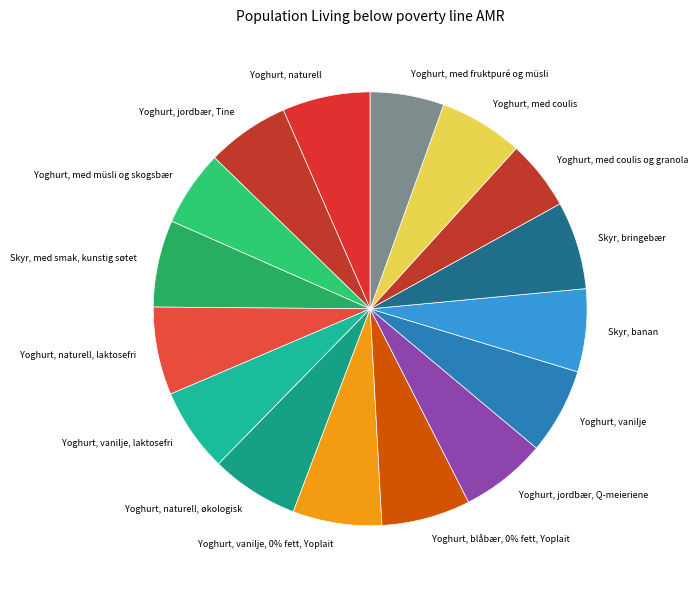

To the nearest percent, what is the average slice percentage?

6%